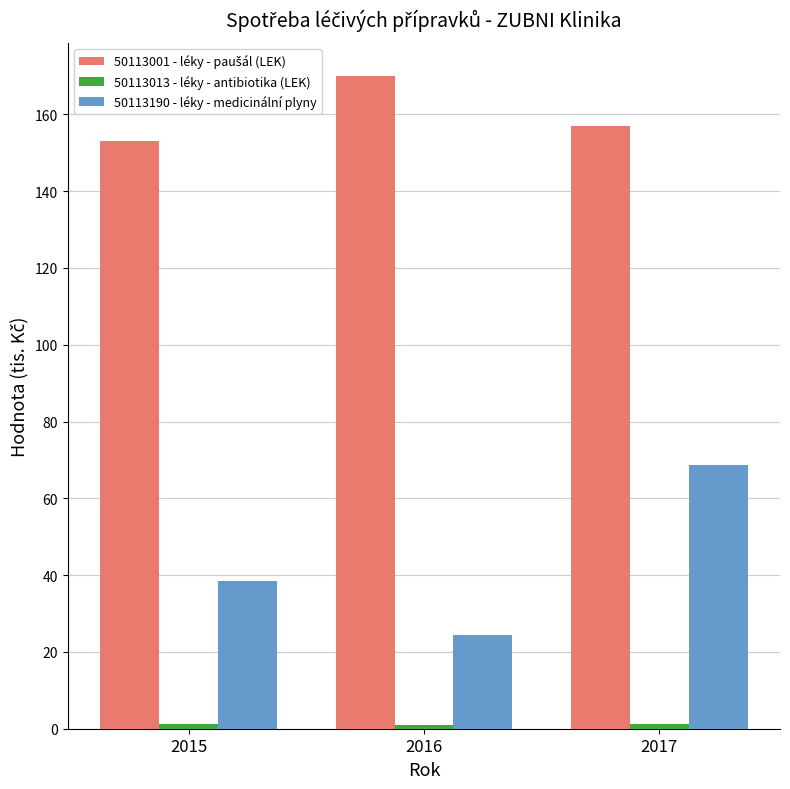

At how many categories does at least one series exceed 66?

3